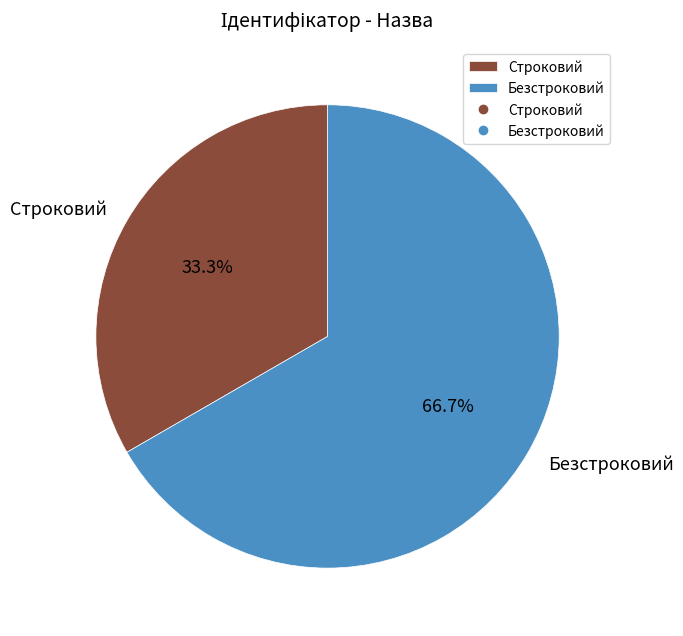

Is Строковий the majority of the pie?

No